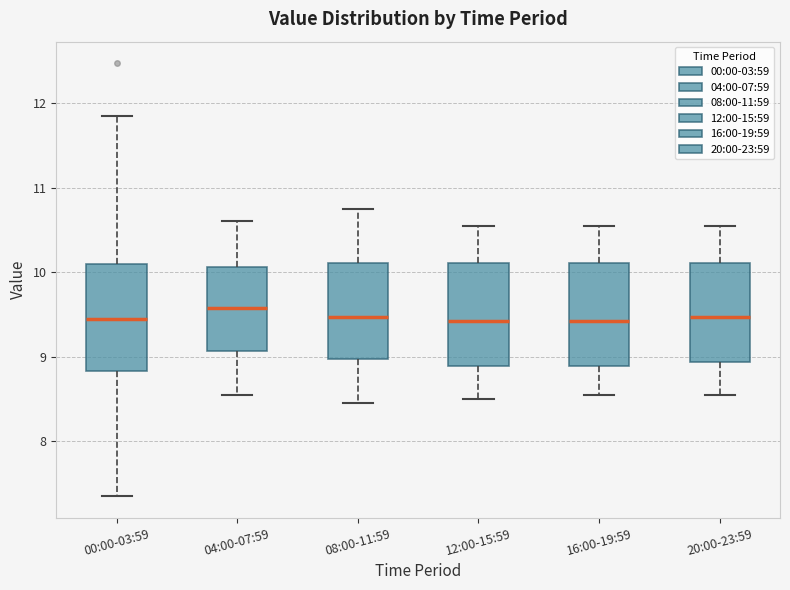

Reading left to right, transcribe this box plot: for each box, give where its median line is, the range the box spans, and where its two whiskers end, as read against the y-axis. The values are not printed on the chart, so give them approximately, as read against the axis.

00:00-03:59: median 9.4, box 8.8 to 10.1, whiskers 7.4 to 11.9
04:00-07:59: median 9.6, box 9.1 to 10.1, whiskers 8.6 to 10.6
08:00-11:59: median 9.5, box 9.0 to 10.1, whiskers 8.5 to 10.8
12:00-15:59: median 9.4, box 8.9 to 10.1, whiskers 8.5 to 10.6
16:00-19:59: median 9.4, box 8.9 to 10.1, whiskers 8.6 to 10.6
20:00-23:59: median 9.5, box 8.9 to 10.1, whiskers 8.6 to 10.6